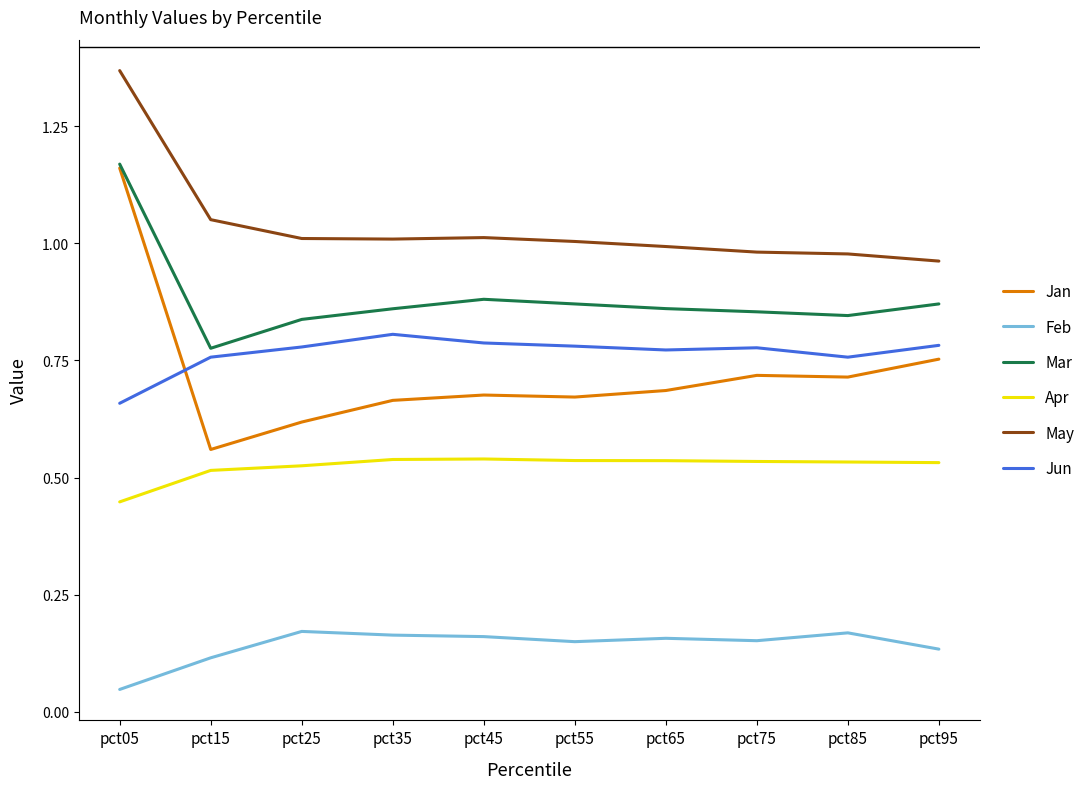

Where is Jun nearest to the value 0?

pct05